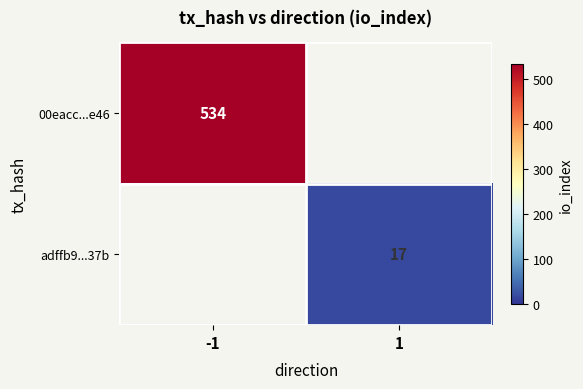

Is the value of adffb9...37b at 1 greater than the value of 00eacc...e46 at -1?

No